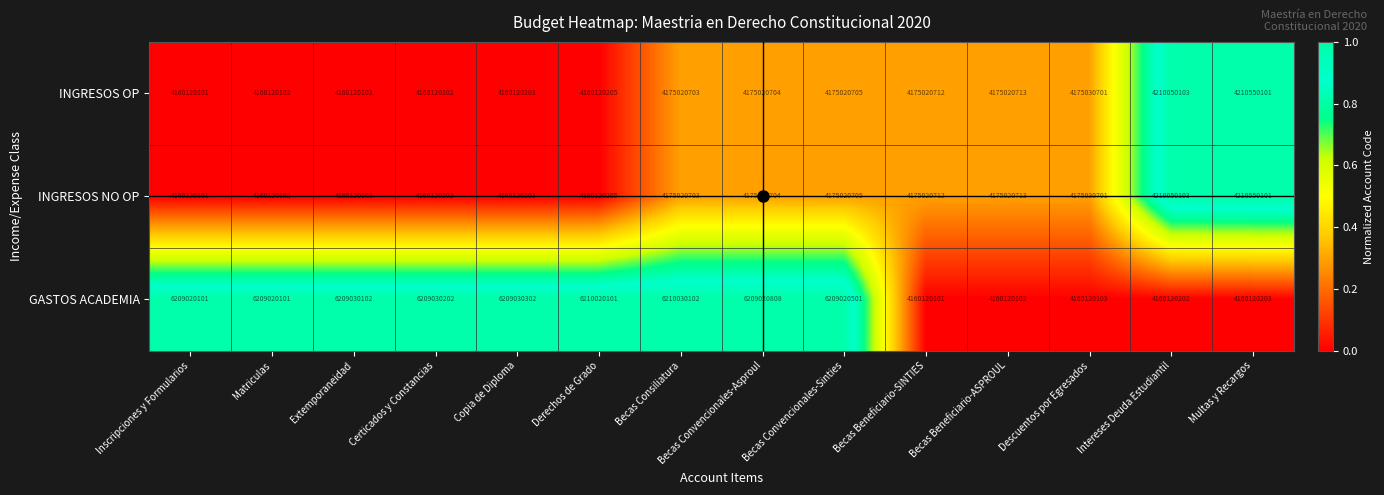

List the labels in order of INGRESOS NO OP value, smallest first.

Inscripciones y Formularios, Matriculas, Extemporaneidad, Certicados y Constancias, Copia de Diploma, Derechos de Grado, Becas Consiliatura, Becas Convencionales-Asproul, Becas Convencionales-Sinties, Becas Beneficiario-SINTIES, Becas Beneficiario-ASPROUL, Descuentos por Egresados, Intereses Deuda Estudiantil, Multas y Recargos